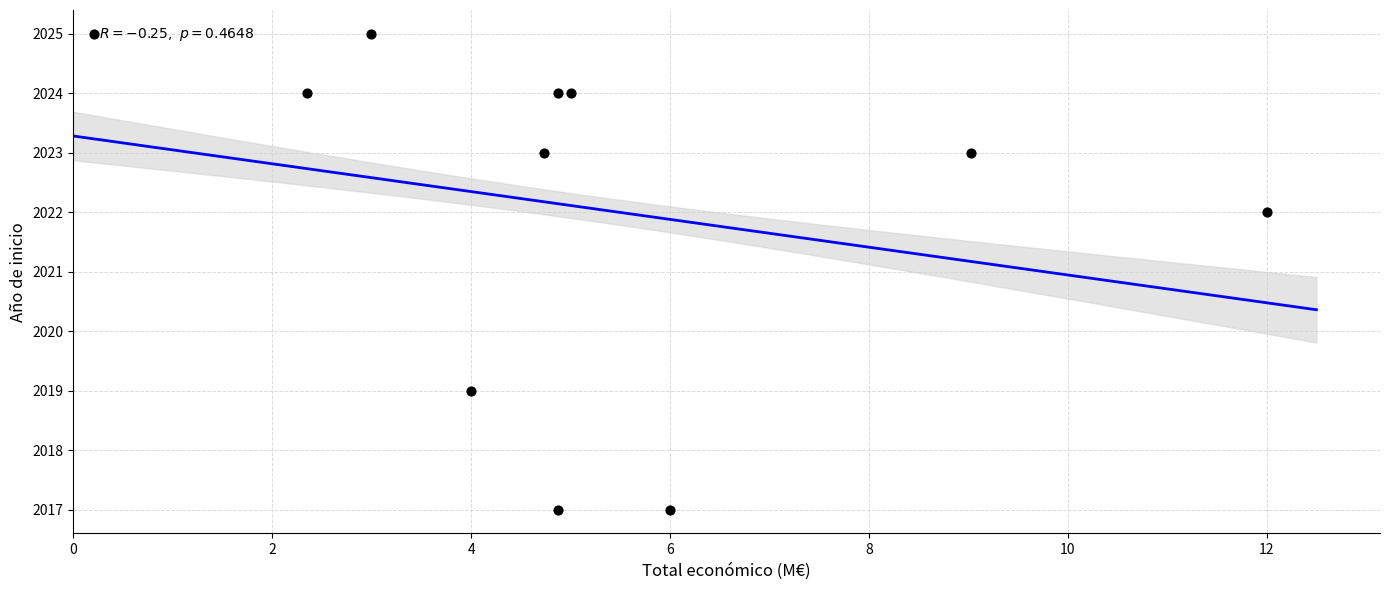

What Y value in the scatter plot is closest to 2021?

2022